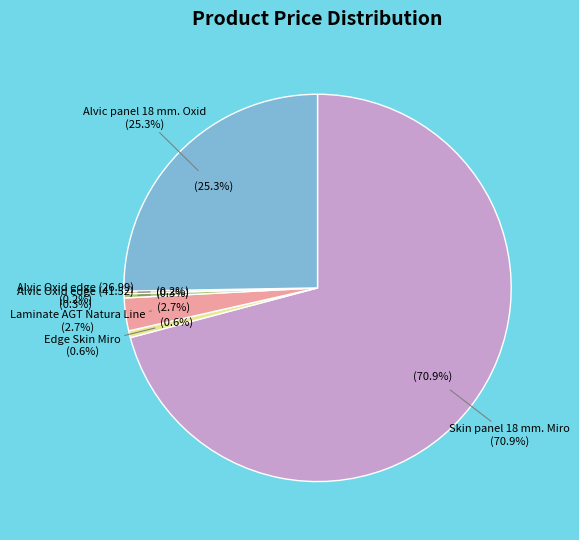

How many slices are in this pie chart?

6